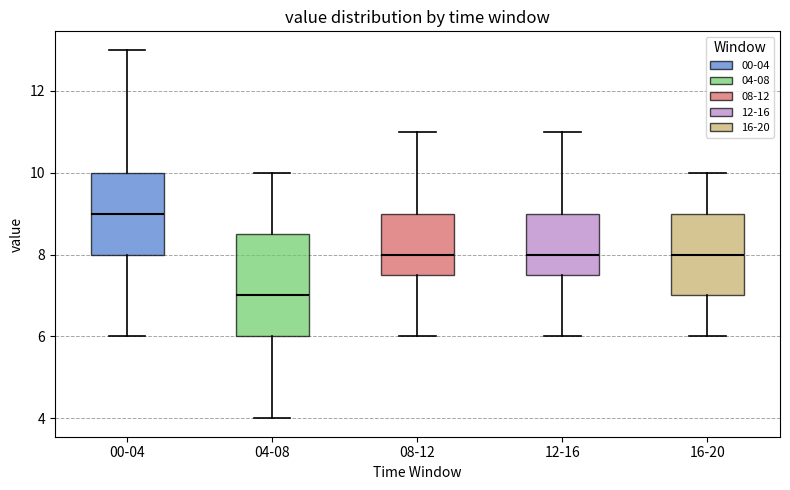

Comparing the boxes themselves (not the whiskers), which one is the tallest?

04-08